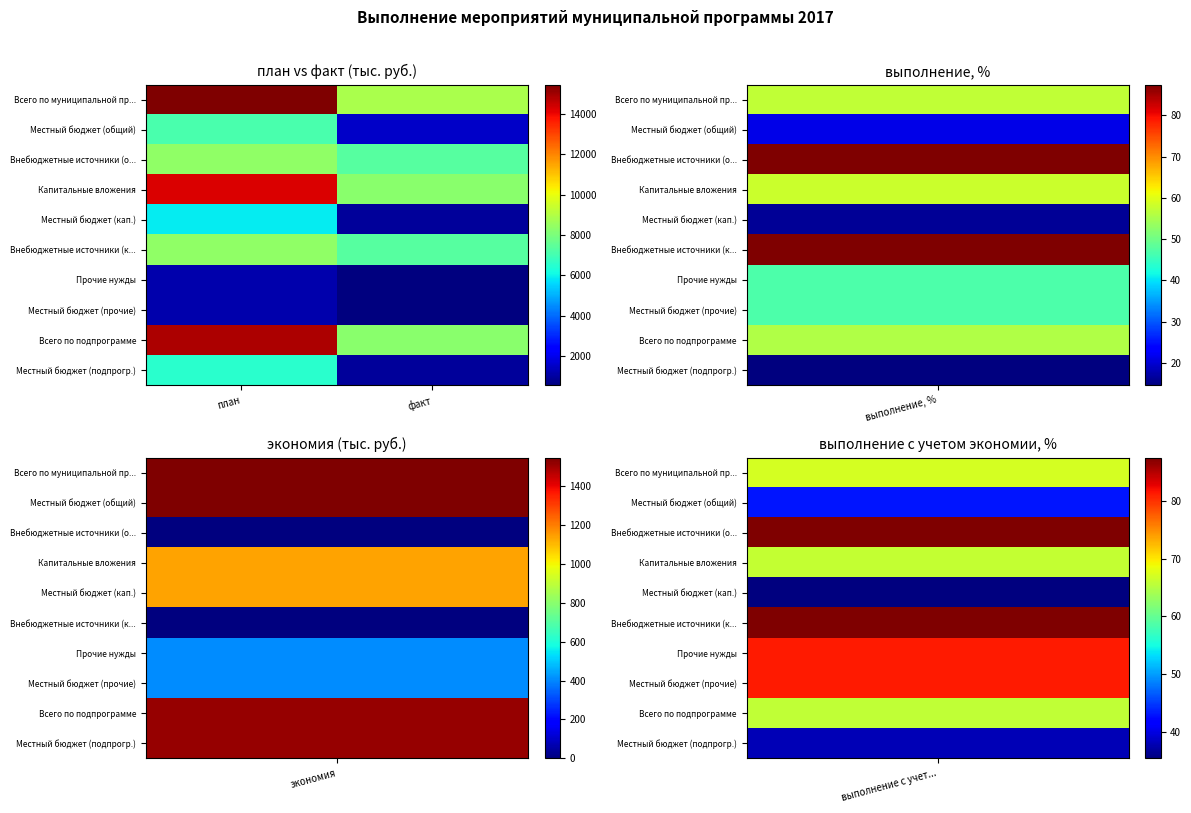

Between план and факт, which is larger?

план